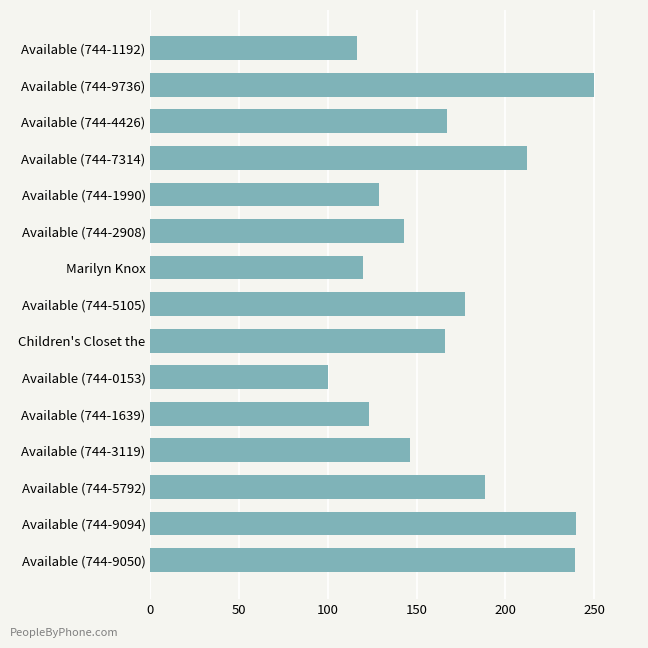

What is the minimum value shown in the chart?

100.0